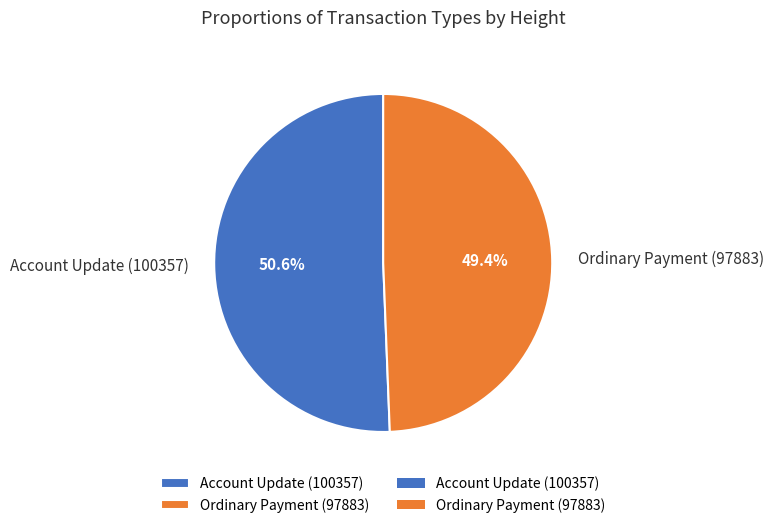

What is the smallest slice in the pie chart?

Ordinary Payment (97883)